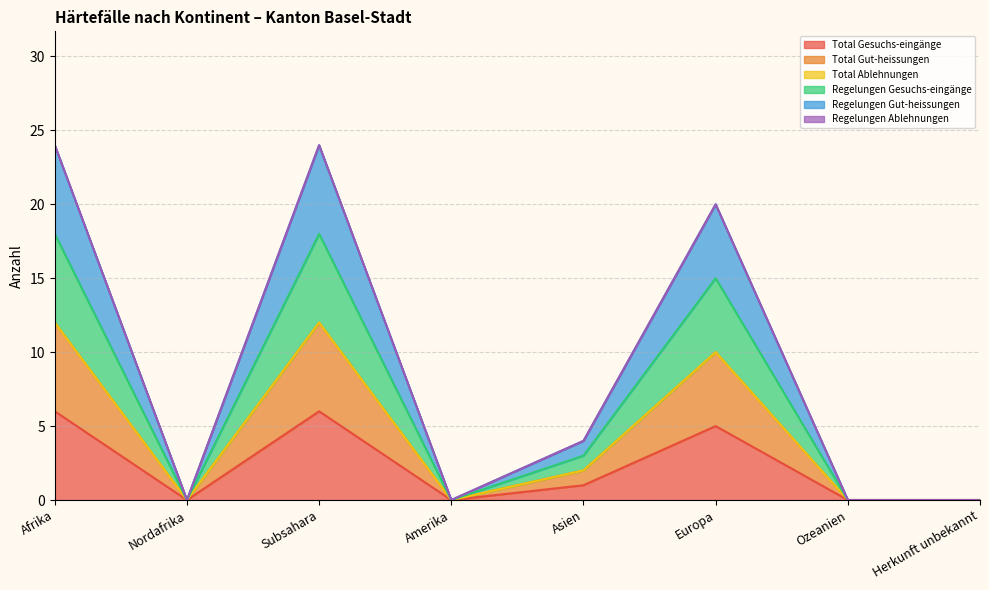

Is the value of Total Gut-heissungen at Asien greater than the value of Total Gesuchs-eingänge at Europa?

No